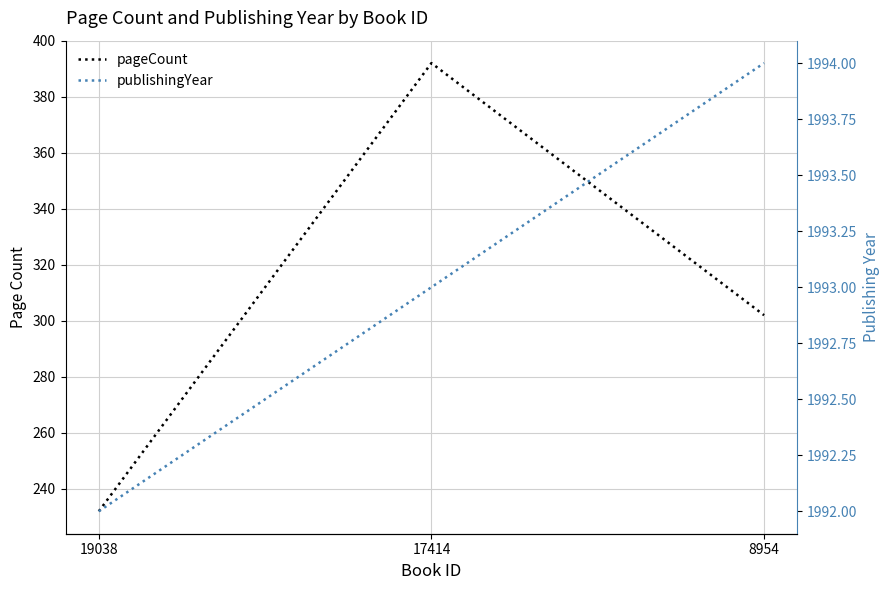

Which category has the lowest value in the publishingYear series?

19038